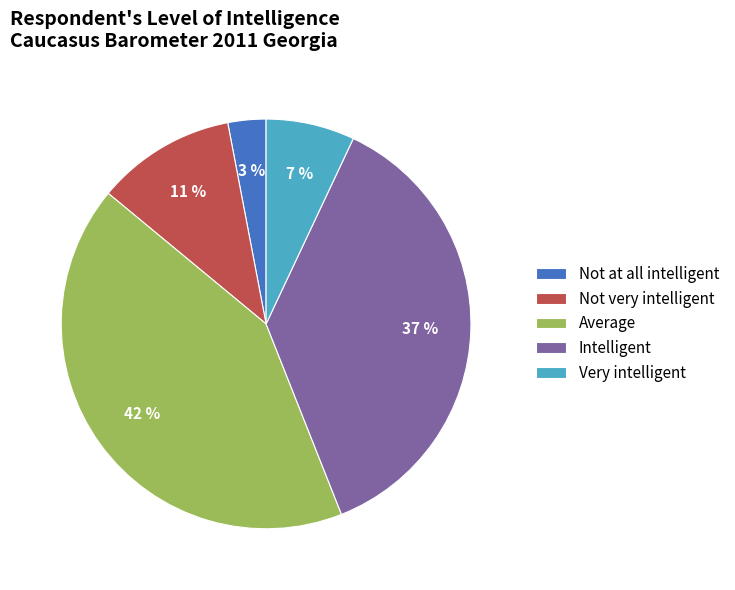

Is it true that Intelligent is 42% of the pie?

False